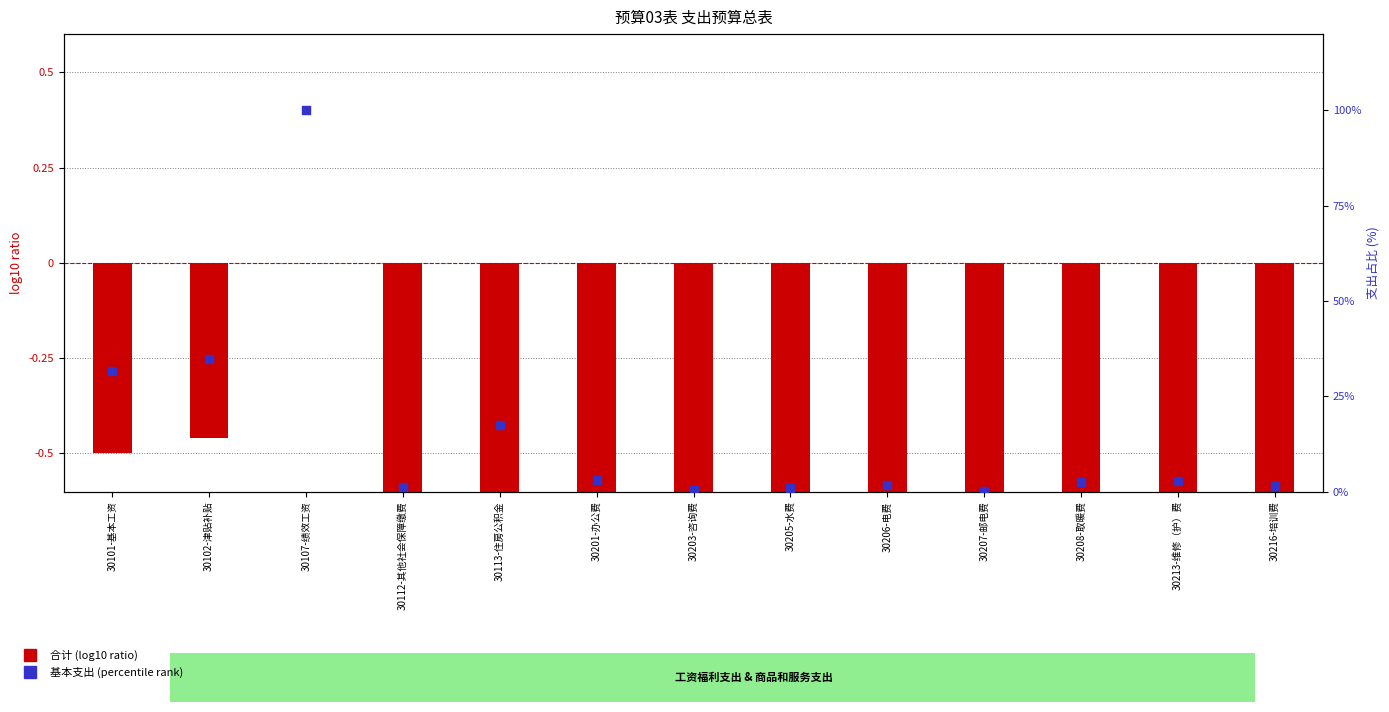

At which category is the sum across all series the highest?

30107-绩效工资